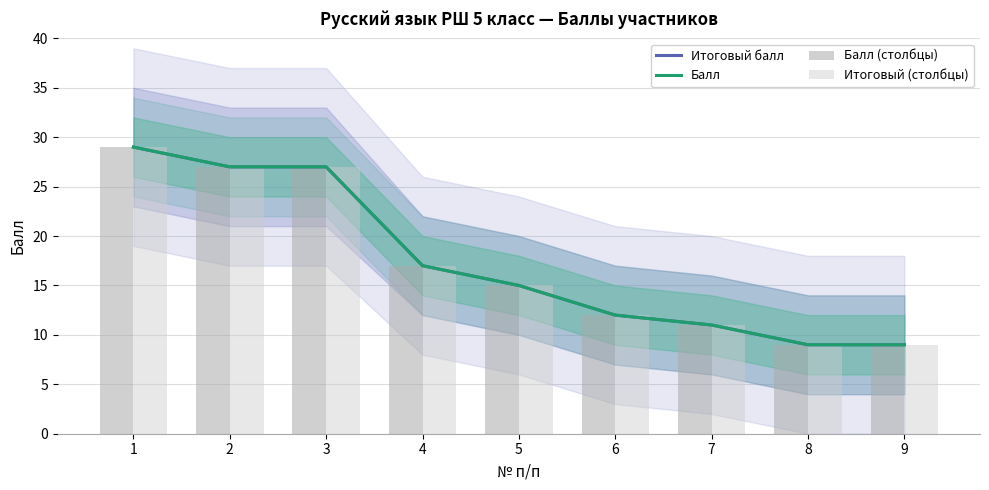

True or false: Балл has a value of 29 at 1.

True